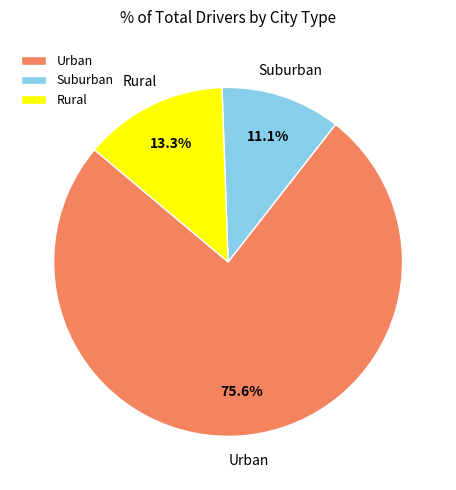

Rank the categories by value from lowest to highest.

Suburban, Rural, Urban